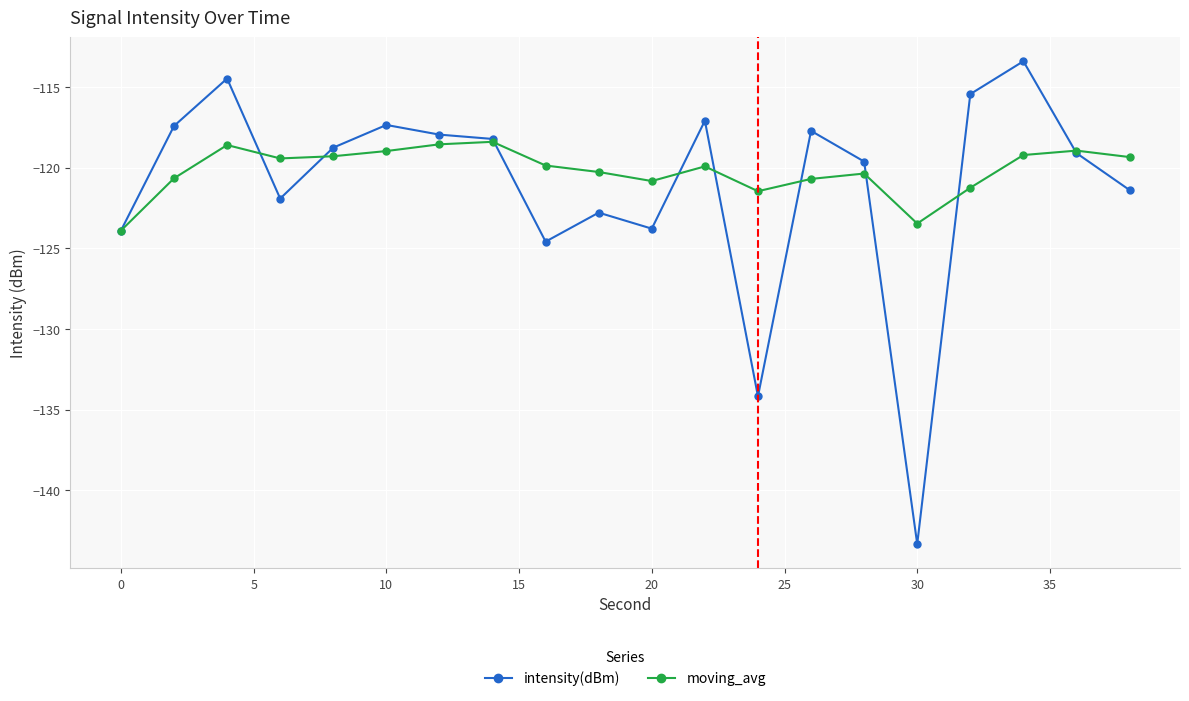

Rank the series by their maximum value, from lowest to highest.

moving_avg, intensity(dBm)